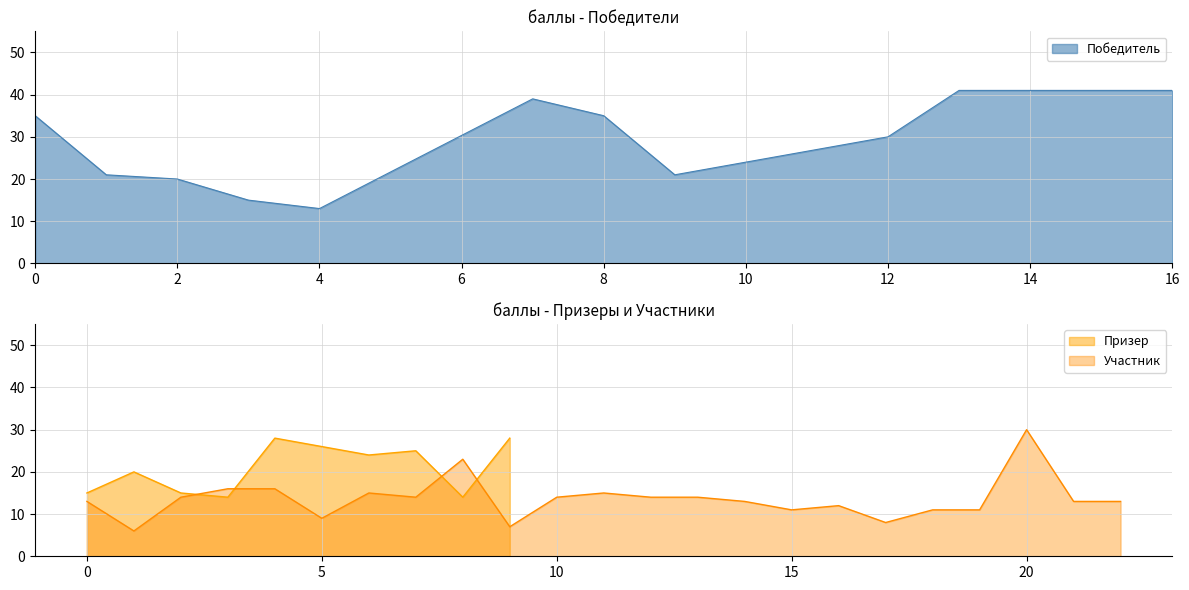

Which category has the lowest value in the Победитель series?

4